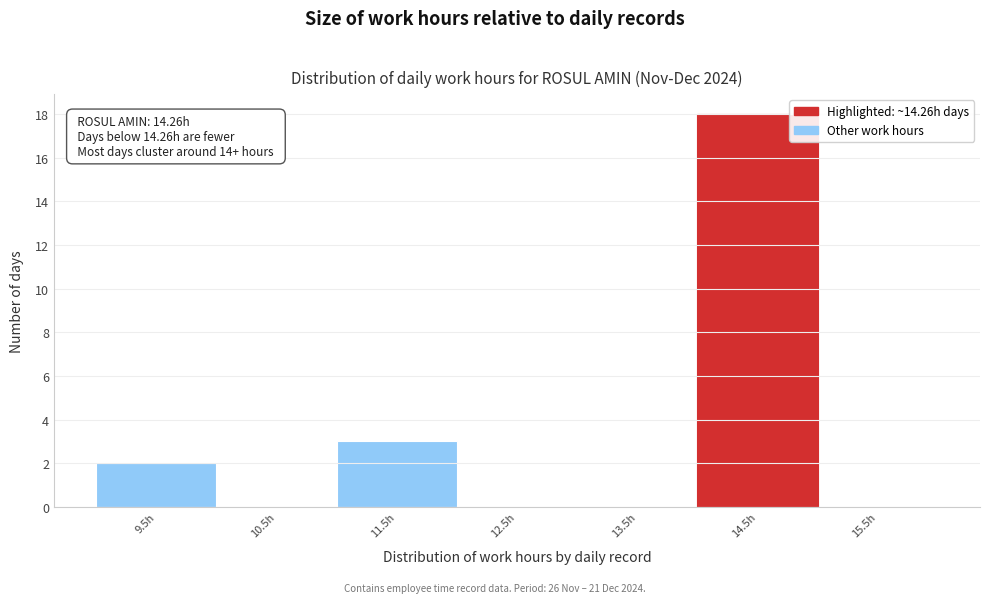

Which range on the x-axis has the tallest bar?

13.99 to 14.99